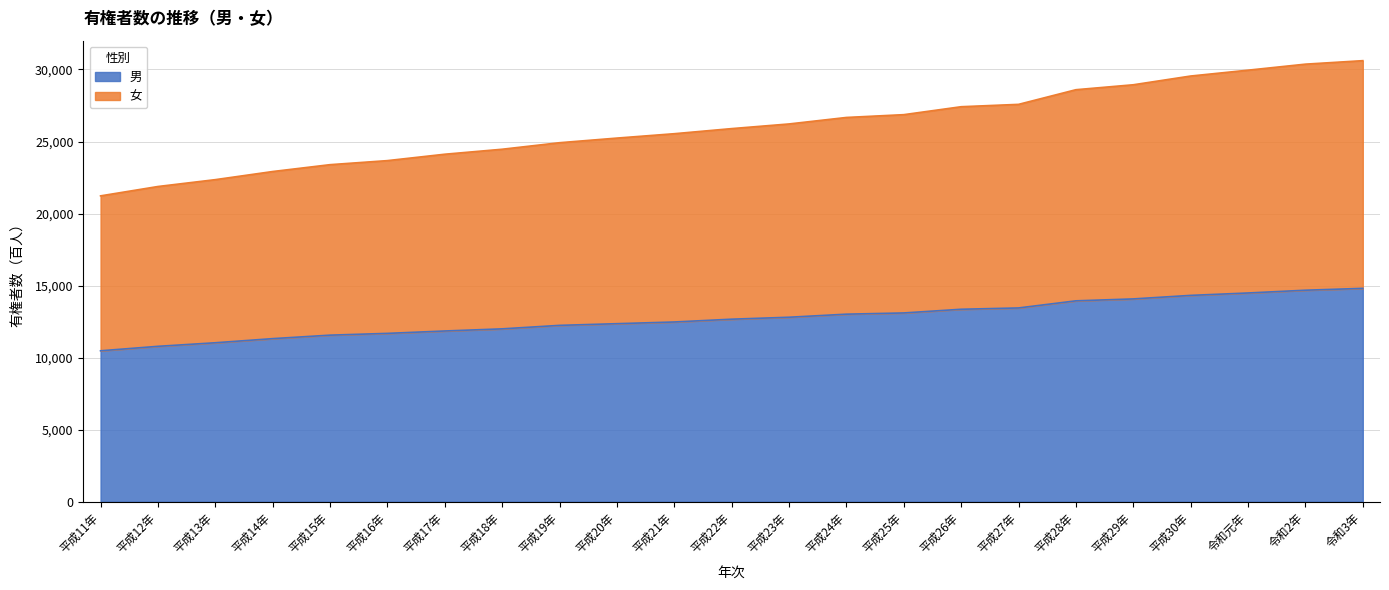

What is the difference between the 男 values at 平成30年 and 令和2年?

359